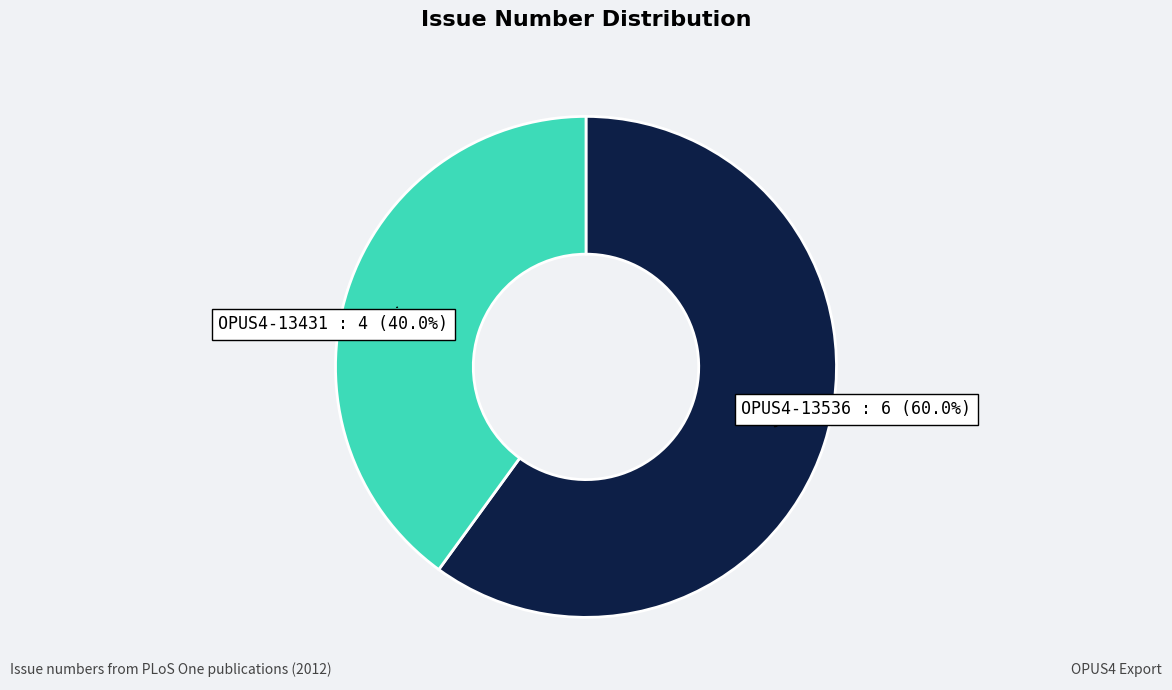

Is there any slice that represents more than half of the pie?

Yes